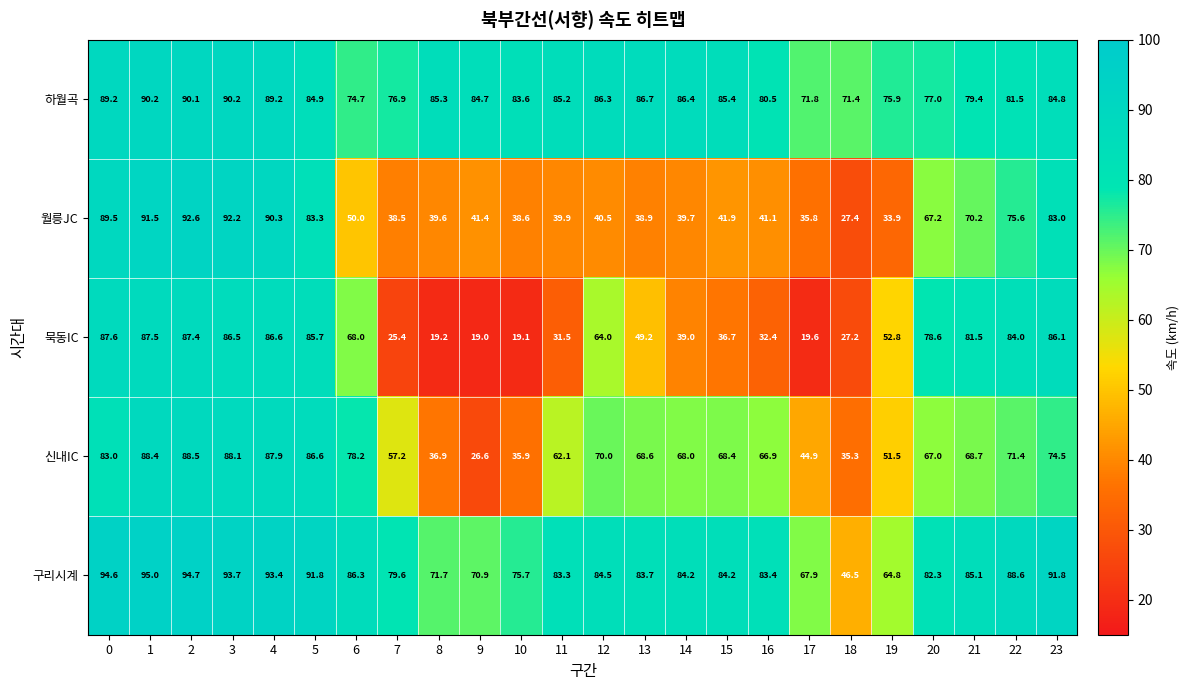

How many categories are shown in the chart?

24